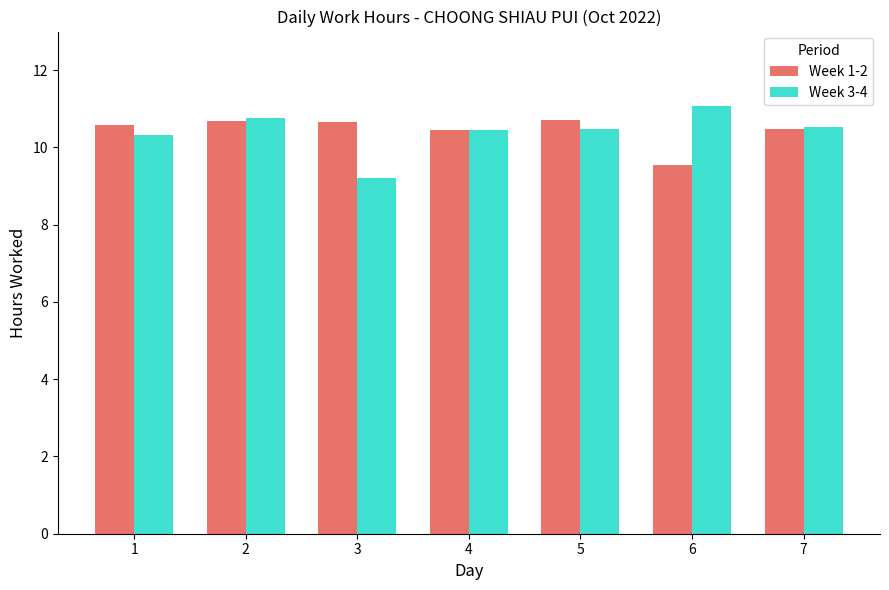

The Week 1-2 series shows 7.0 at 4. True or false?

False